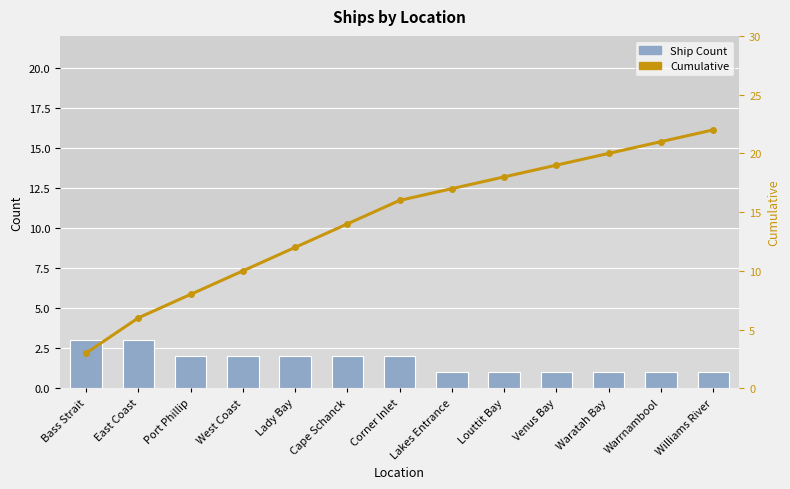

Rank the series at Warrnambool from highest to lowest value.

Cumulative, Ship Count